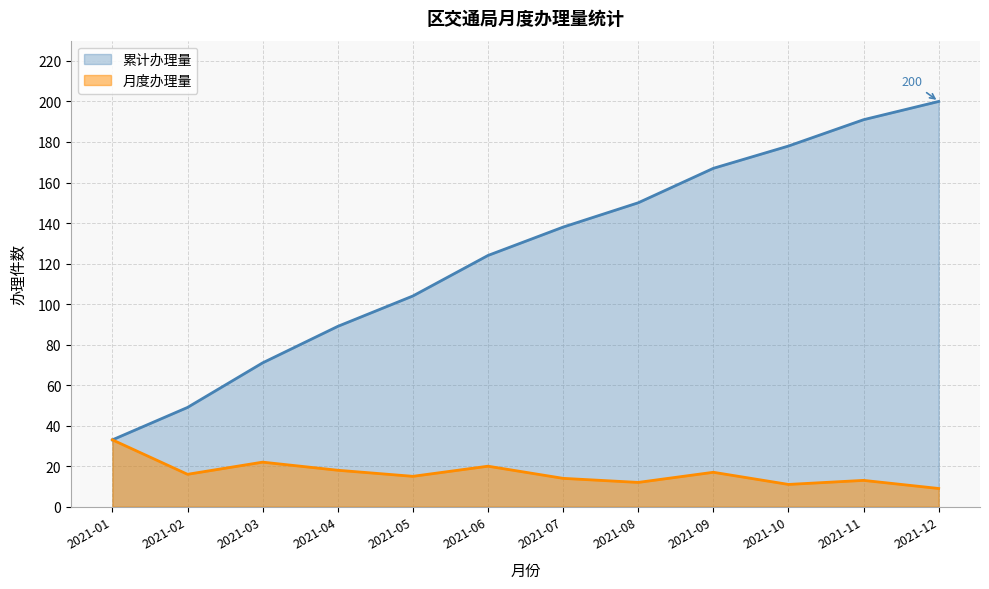

How many points are higher than both their immediate neighbors (excluding endpoints)?

4